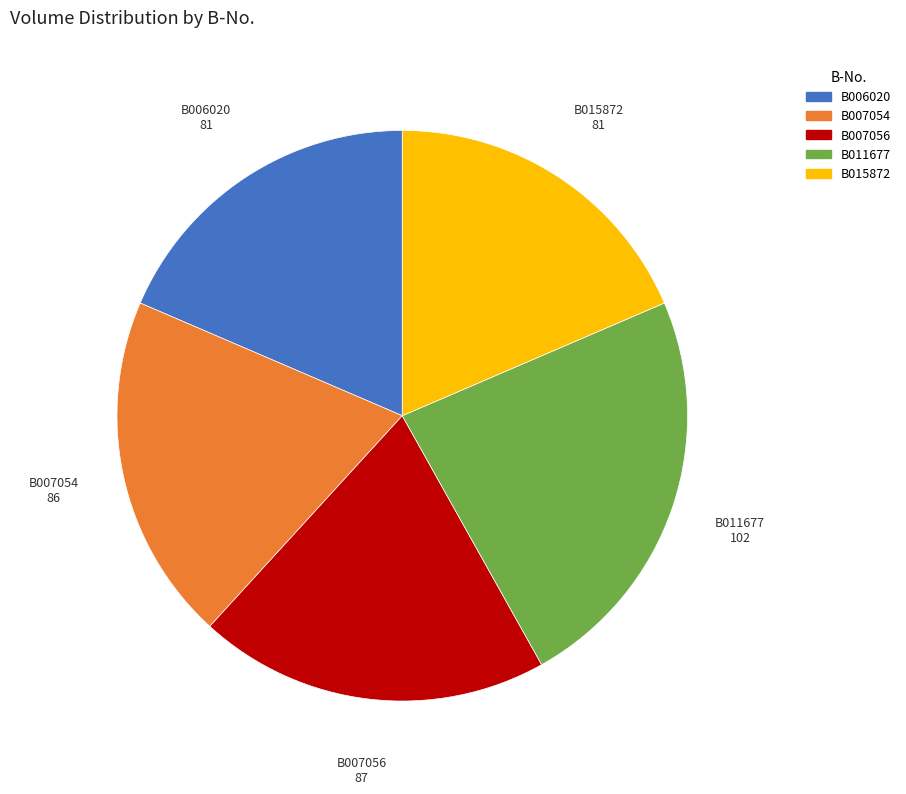

True or false: B007056 accounts for 20% of the total.

True